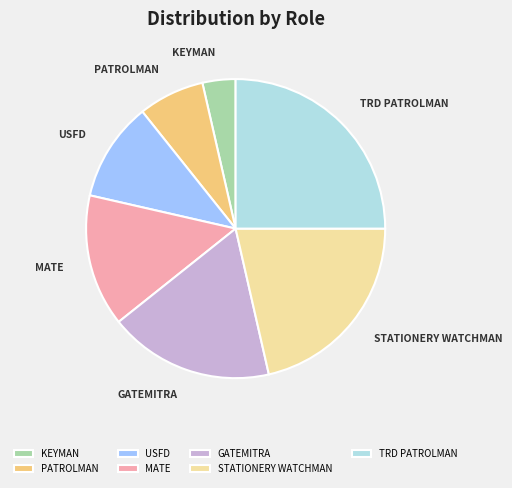

How many segments does this pie chart have?

7